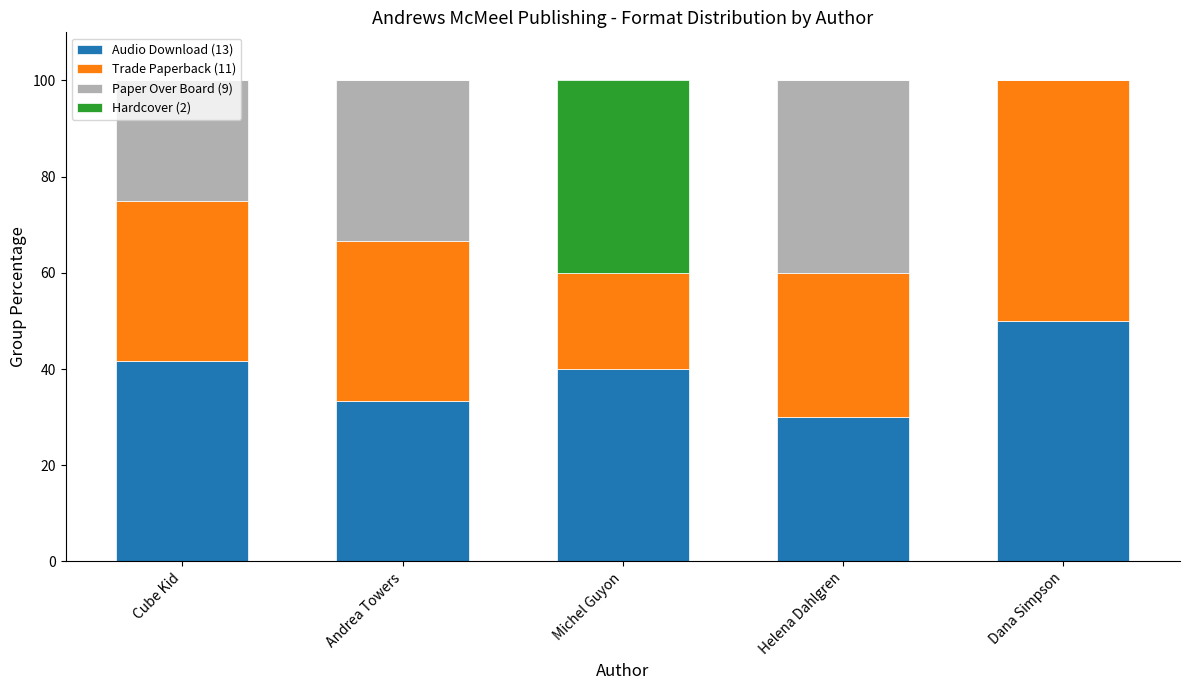

What is the total value across all series at Cube Kid?

100.0